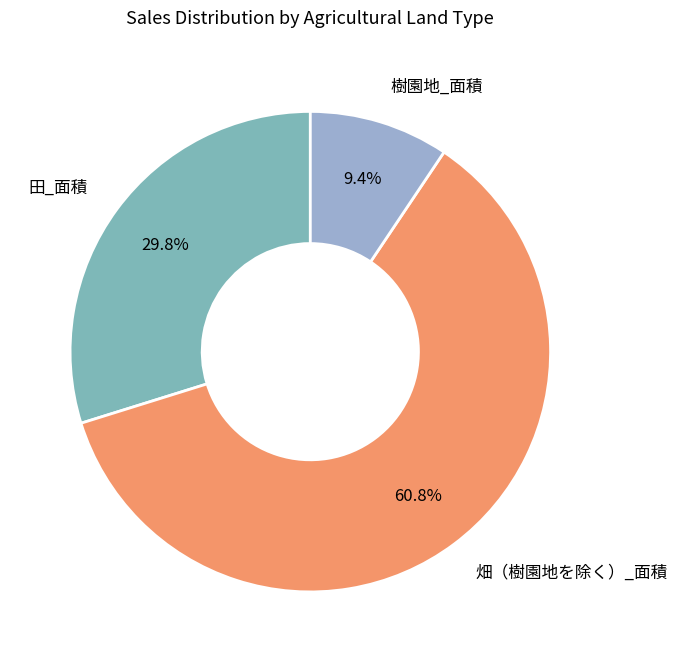

Combined, do 田_面積 and 畑（樹園地を除く）_面積 account for over 50%?

Yes